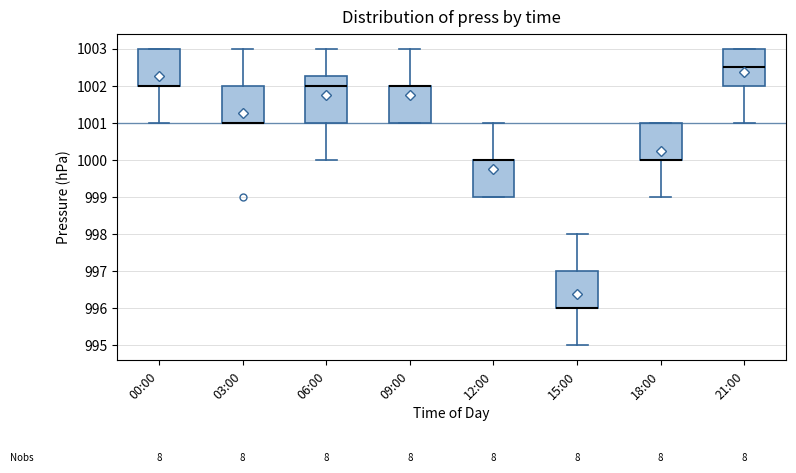

Which box is the tallest, from its lower edge to its upper edge?

06:00